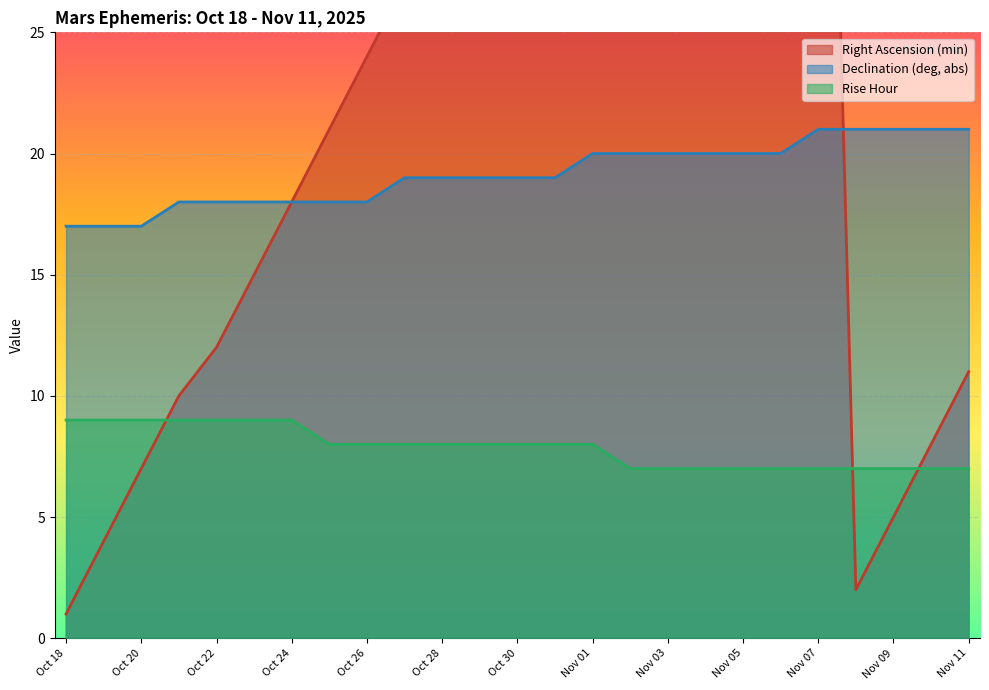

What is the label of the 9th point from the right?

Nov 03